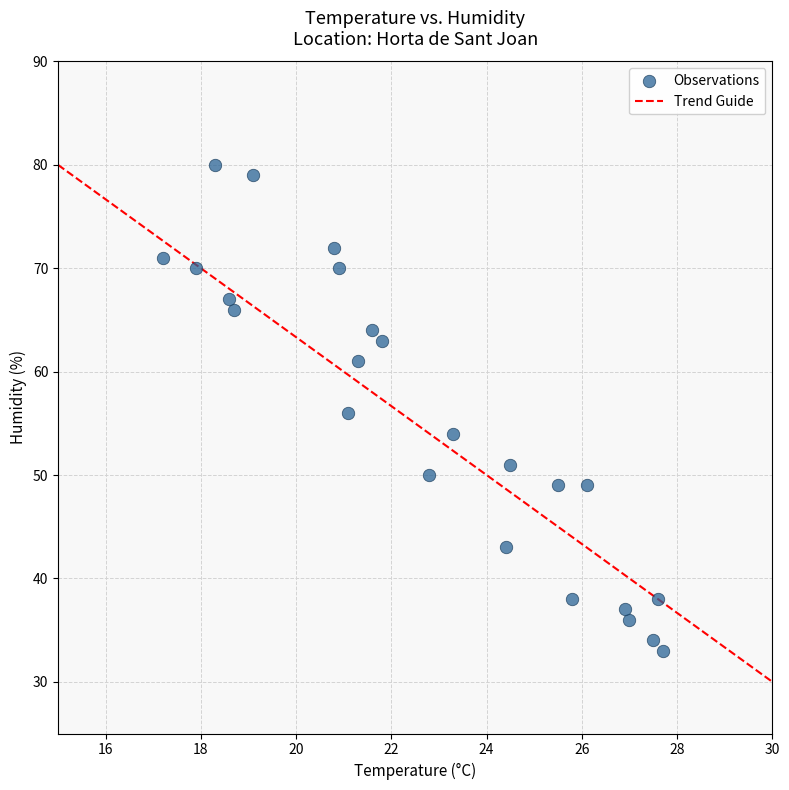

What is the range of Y values (max minus min)?

47